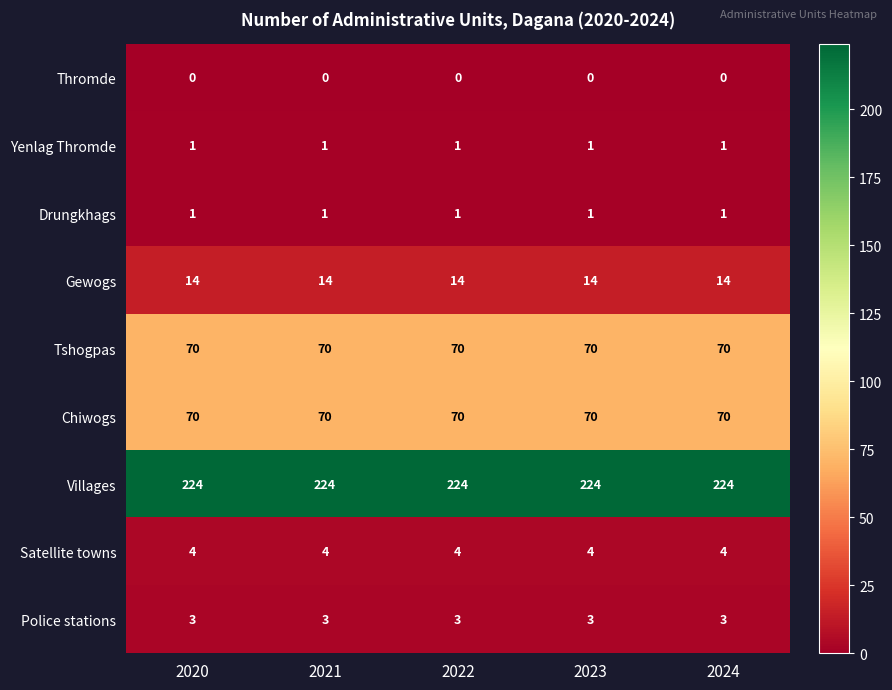

The value of Chiwogs at 2020 is 40. True or false?

False